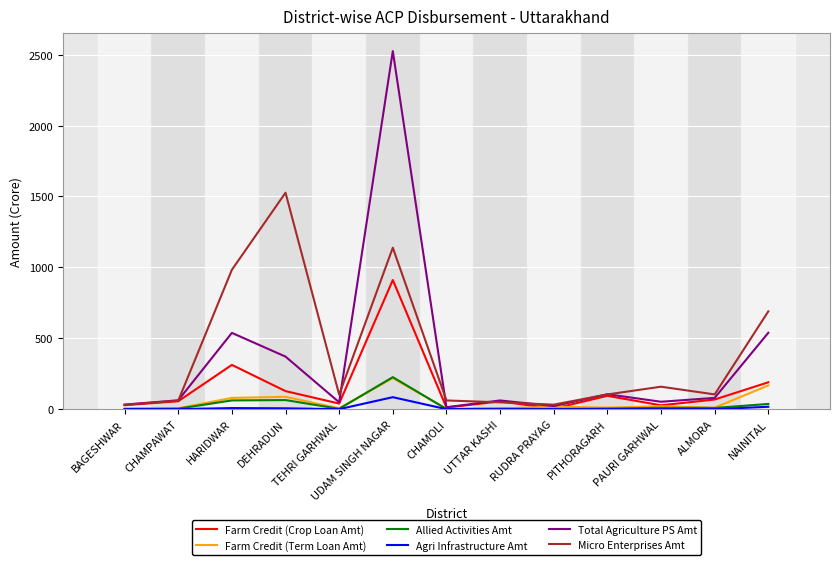

Which label corresponds to the largest value in the chart?

UDAM SINGH NAGAR